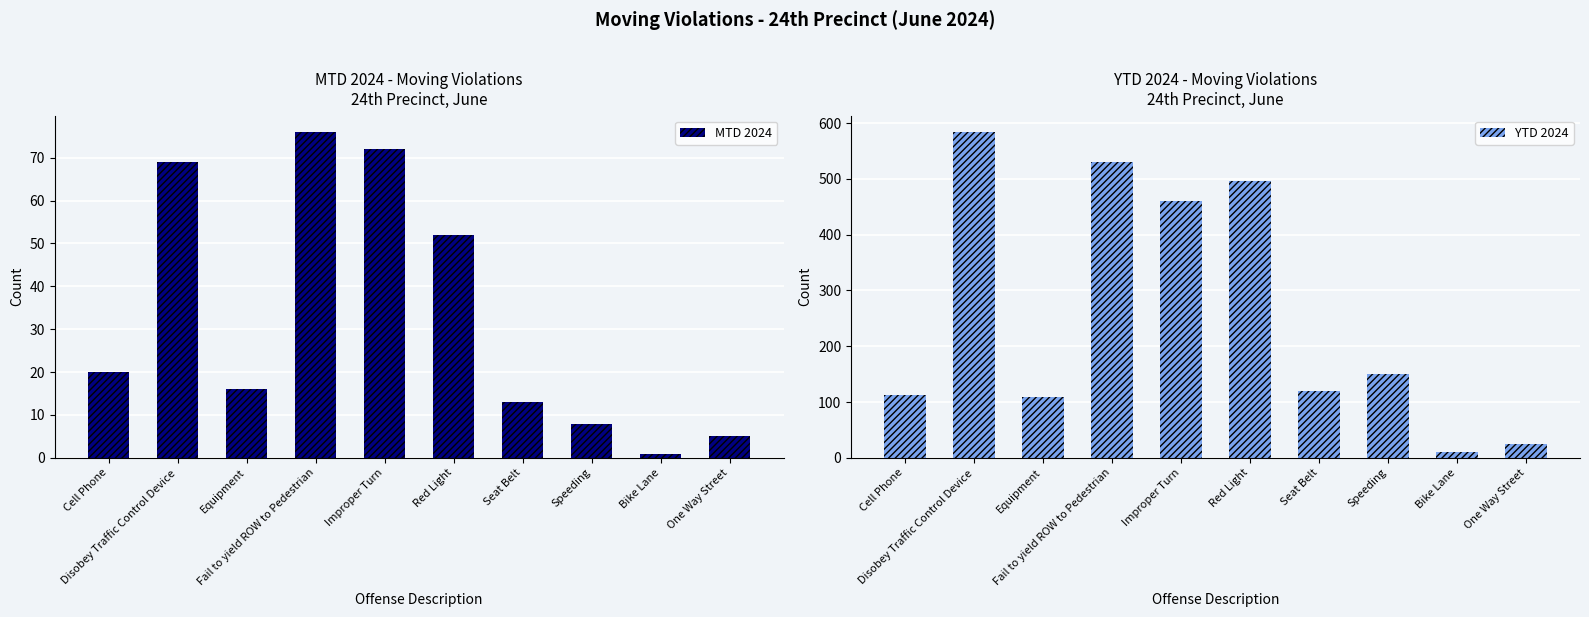

At which category is the sum across all series the highest?

Disobey Traffic Control Device